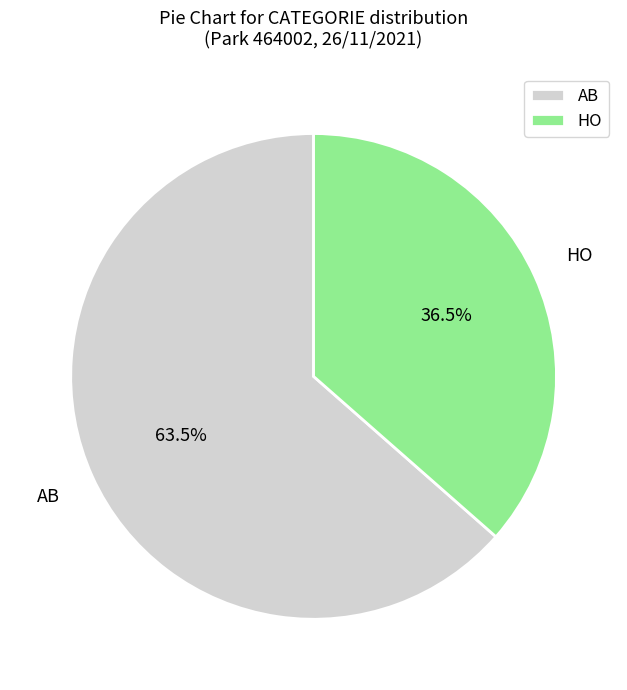

What is the ratio of the value at HO to the value at AB?

0.6